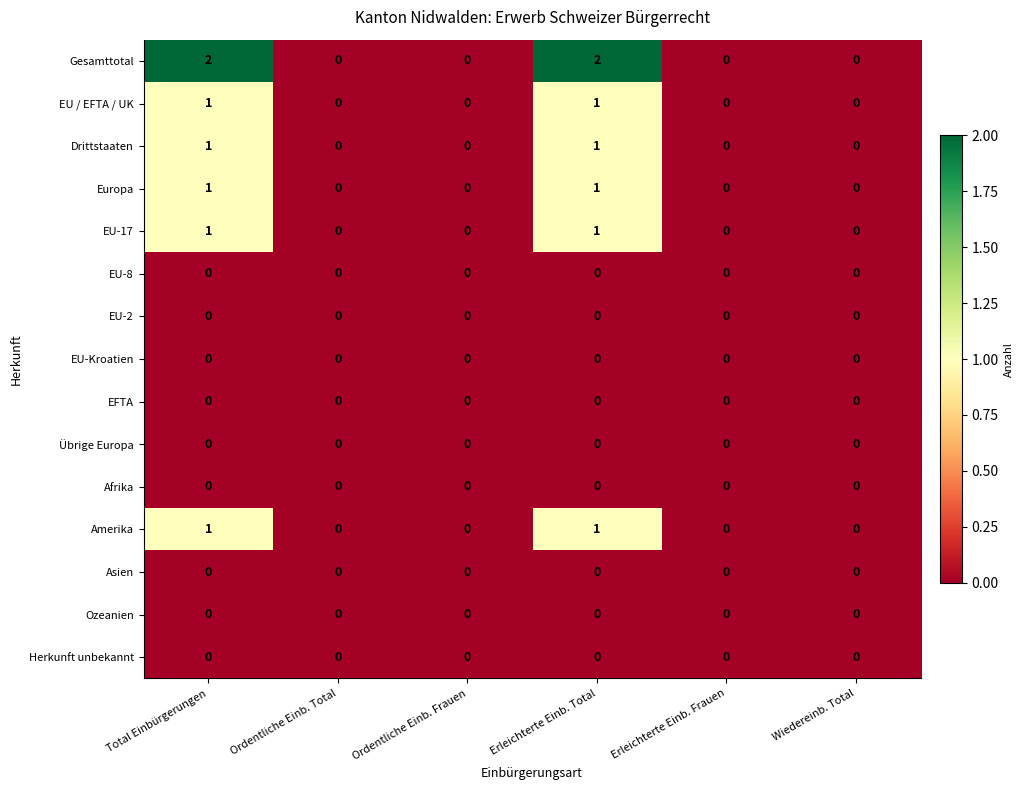

Which series has the largest total across all categories?

Gesamttotal